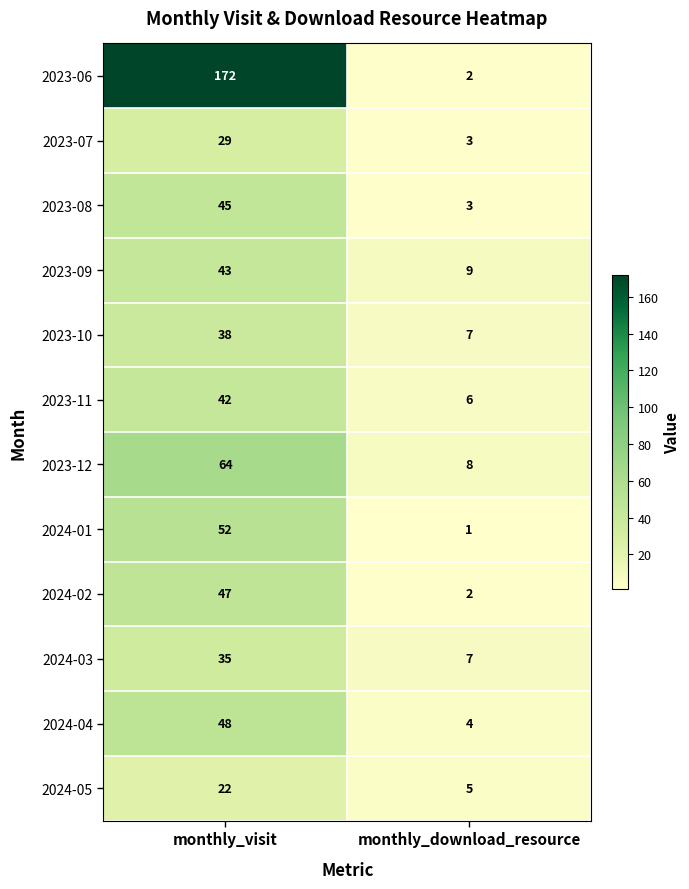

What is the spread (max minus min) of values at monthly_visit?

150